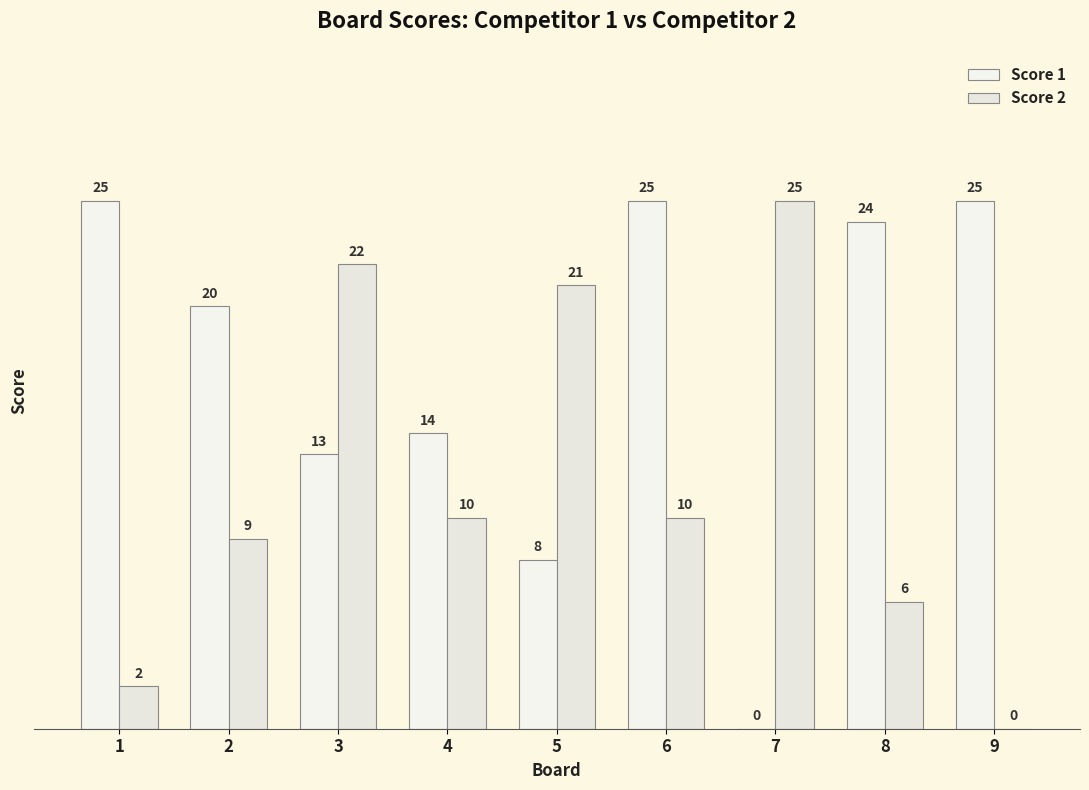

List the labels in order of Score 2 value, smallest first.

9, 1, 8, 2, 4, 6, 5, 3, 7